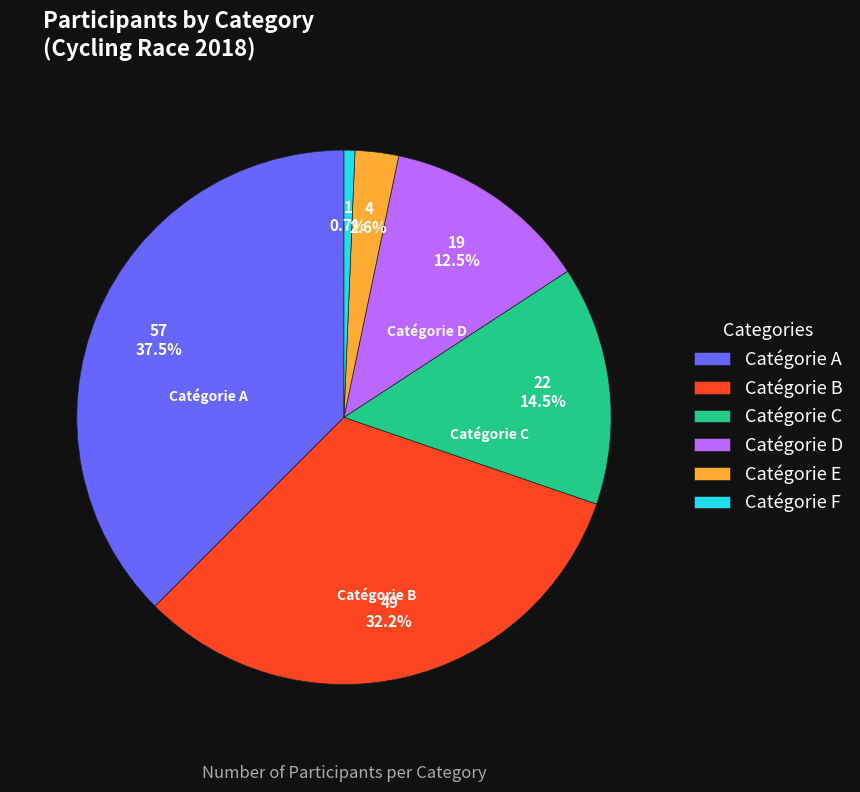

To the nearest percent, what is the average slice percentage?

17%